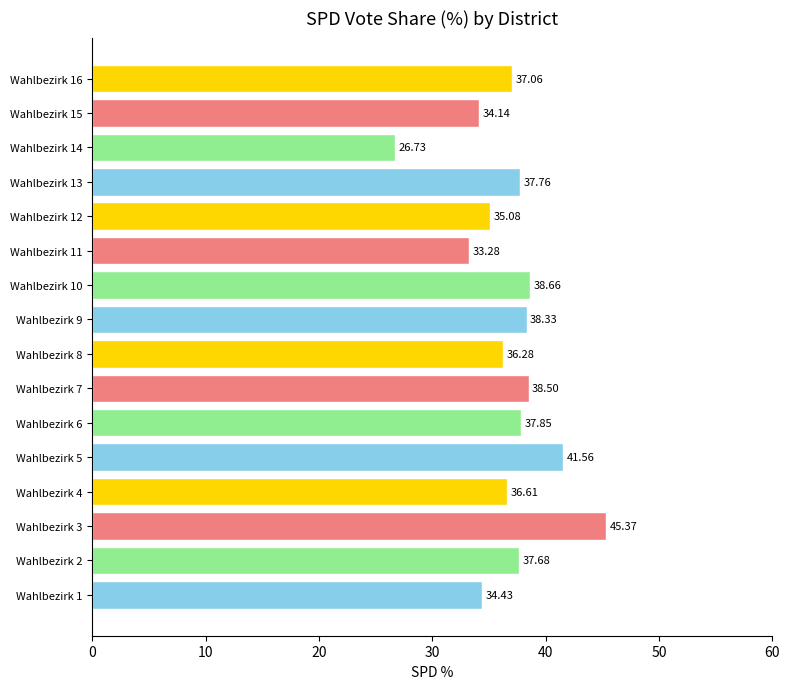

How many bars are there in total?

16